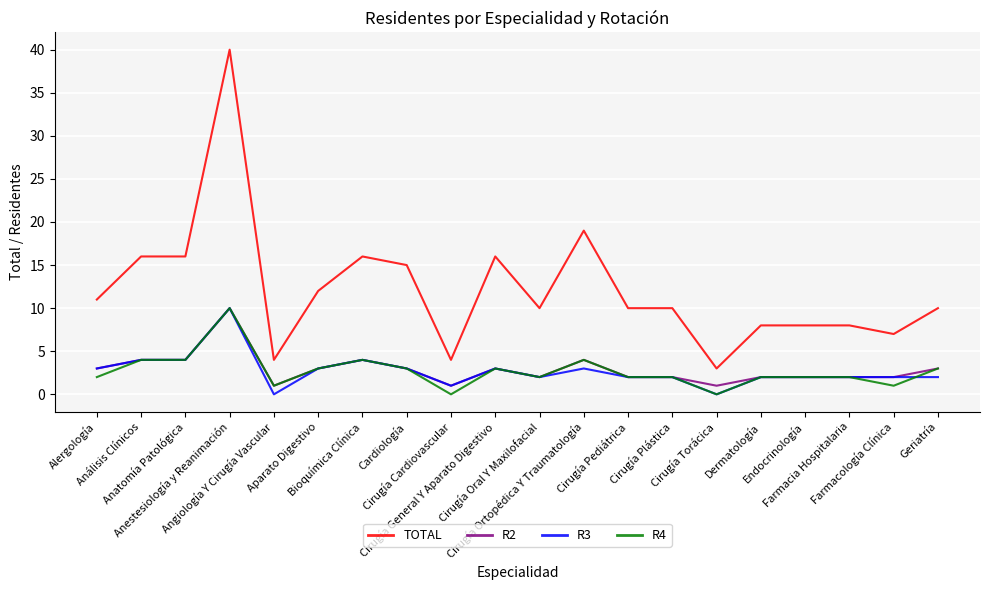

Reading left to right, extract all data points from this chart.

TOTAL: 11	16	16	40	4	12	16	15	4	16	10	19	10	10	3	8	8	8	7	10
R2: 3	4	4	10	1	3	4	3	1	3	2	4	2	2	1	2	2	2	2	3
R3: 3	4	4	10	0	3	4	3	1	3	2	3	2	2	0	2	2	2	2	2
R4: 2	4	4	10	1	3	4	3	0	3	2	4	2	2	0	2	2	2	1	3